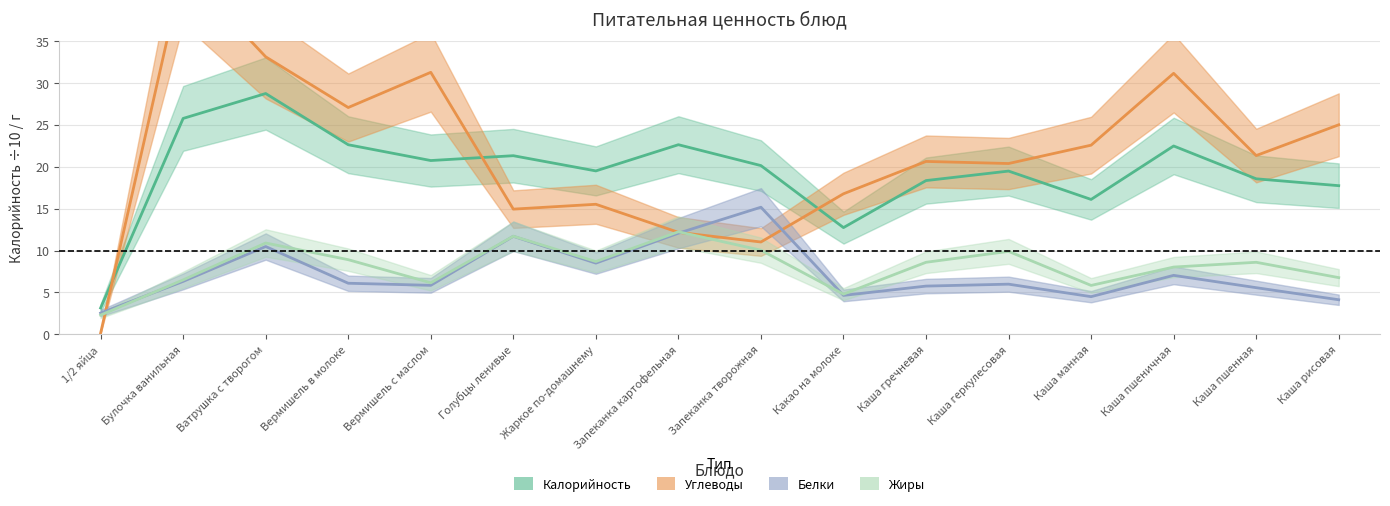

Where is the first local maximum for Калорийность?

Ватрушка с творогом